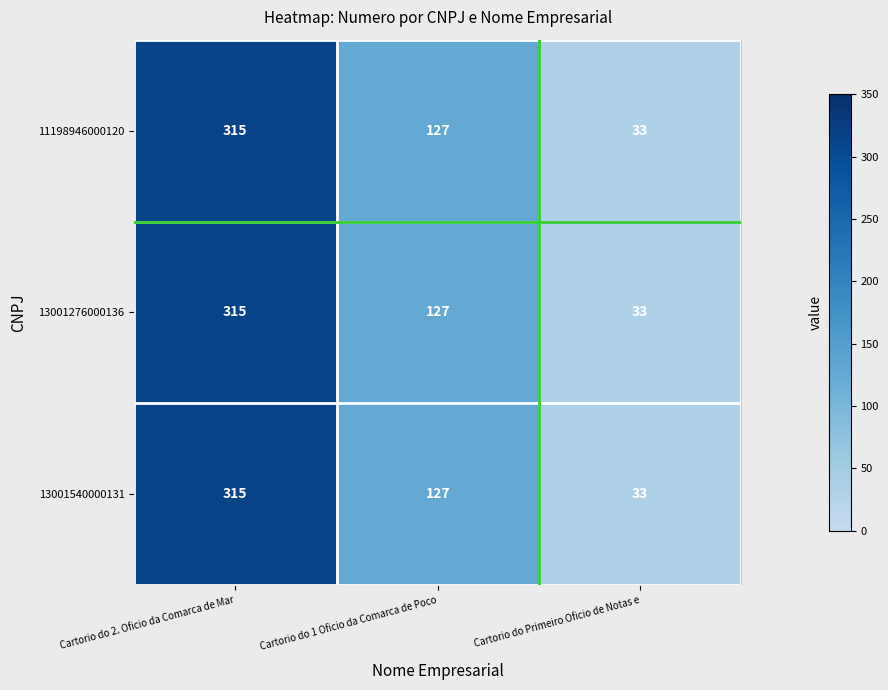

What is the average value of the 11198946000120 series?

158